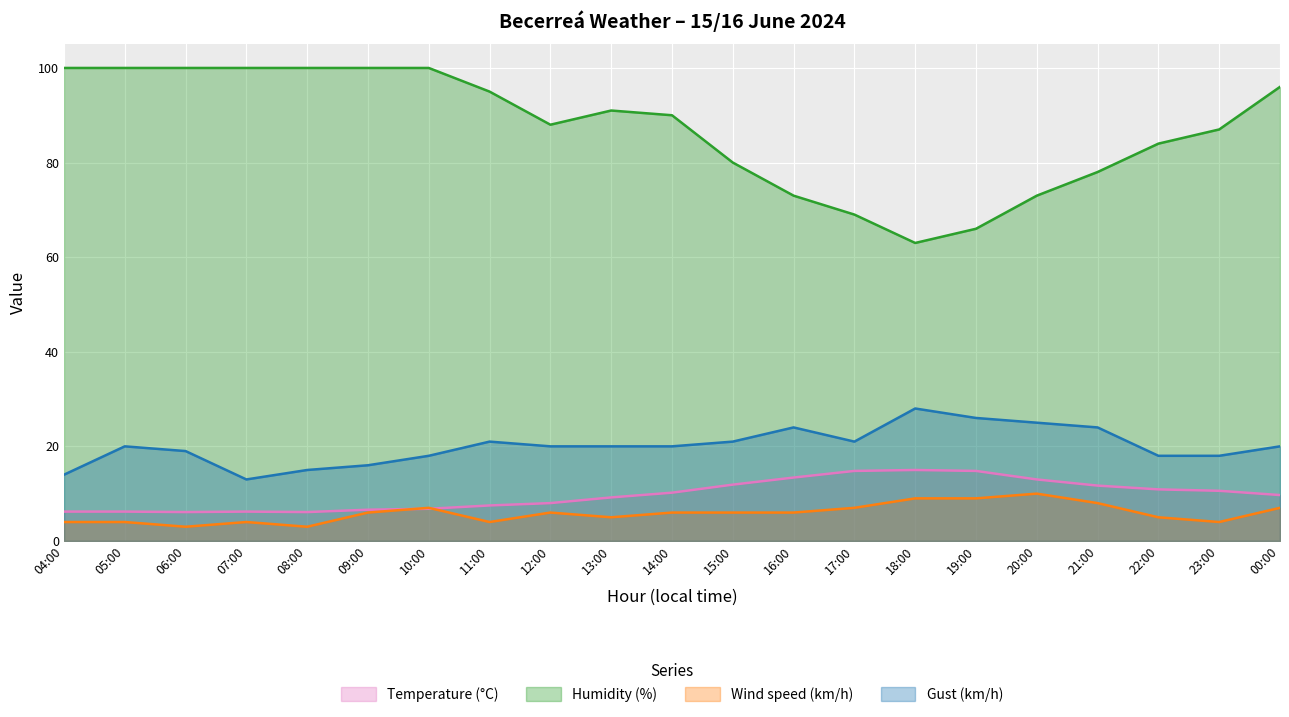

Which series changed the most between 05:00 and 11:00?

Humidity (%)